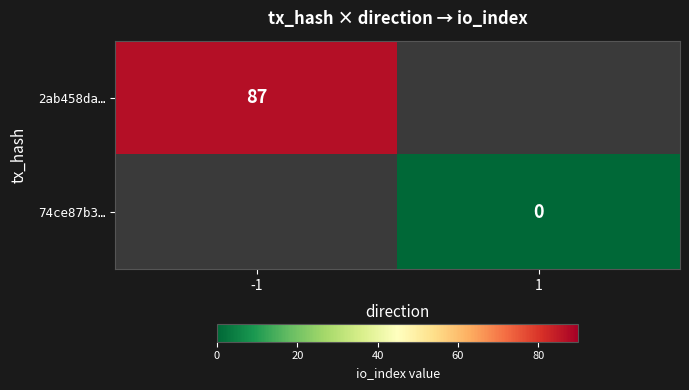

True or false: 2ab458da… has a value of 87 at -1.

True